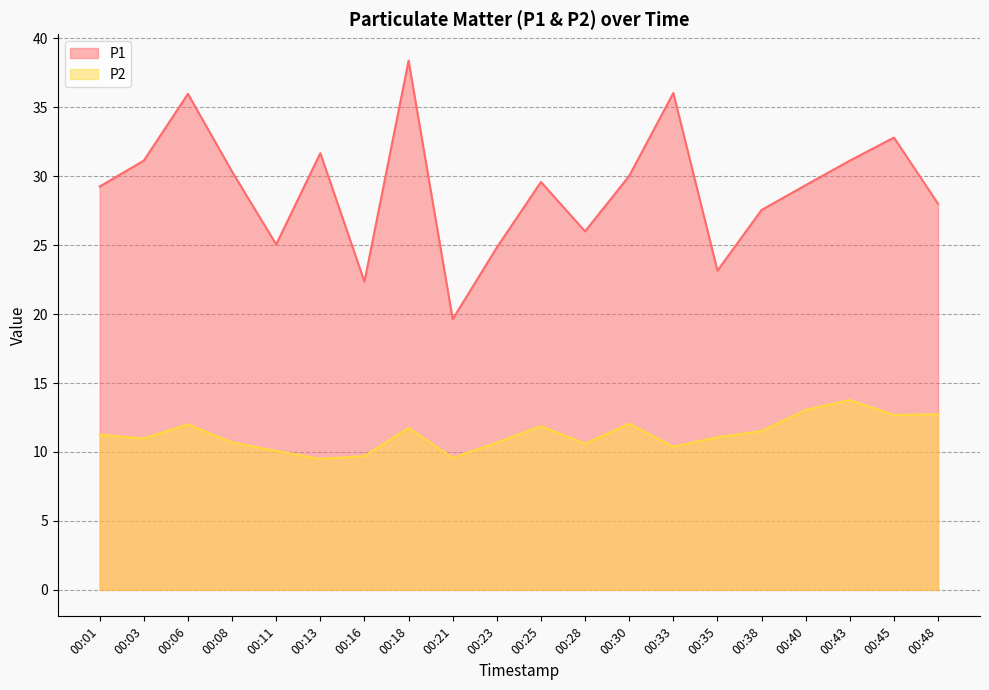

Which series has the largest total across all categories?

P1